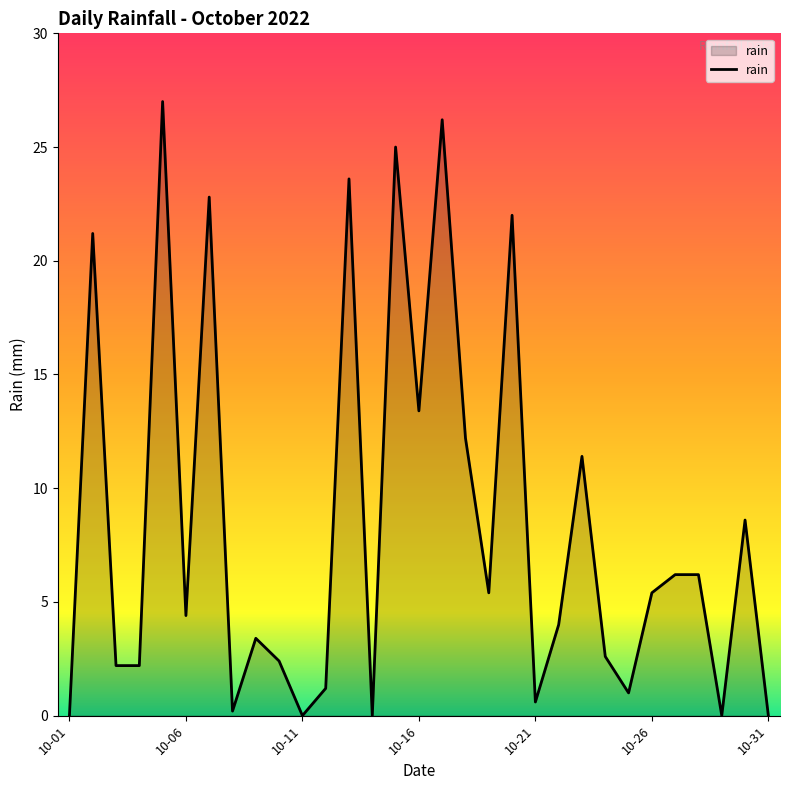

Does the chart have visible grid lines?

No